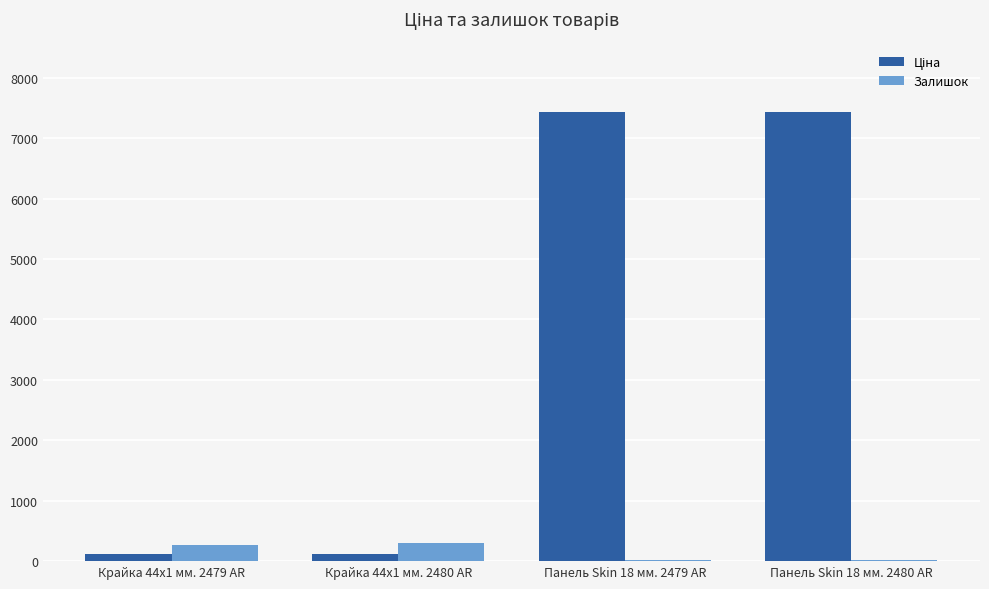

What is the highest value of the Залишок series?

300.0